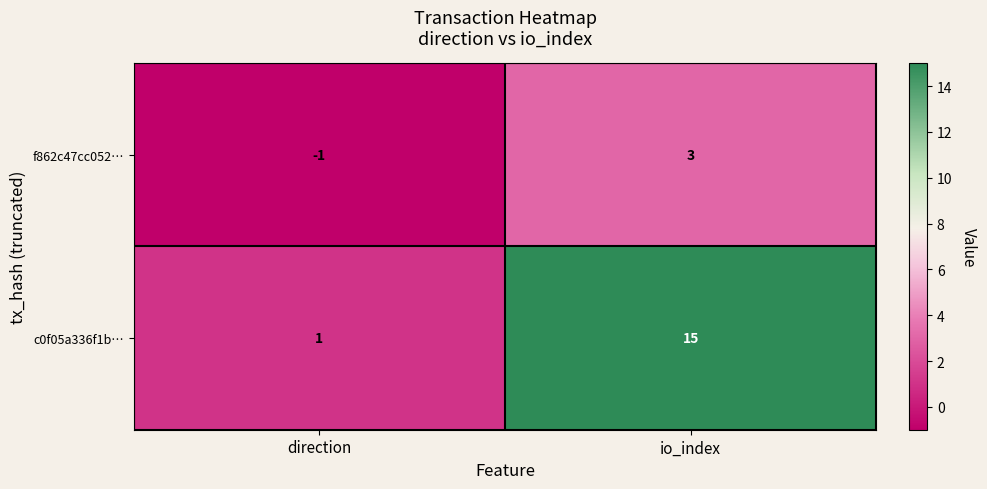

How many data points does each series have?

2